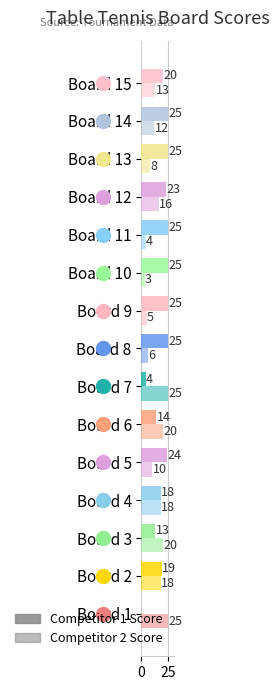

What is the approximate value of Score 2 at Board 3, to the nearest 5?

20